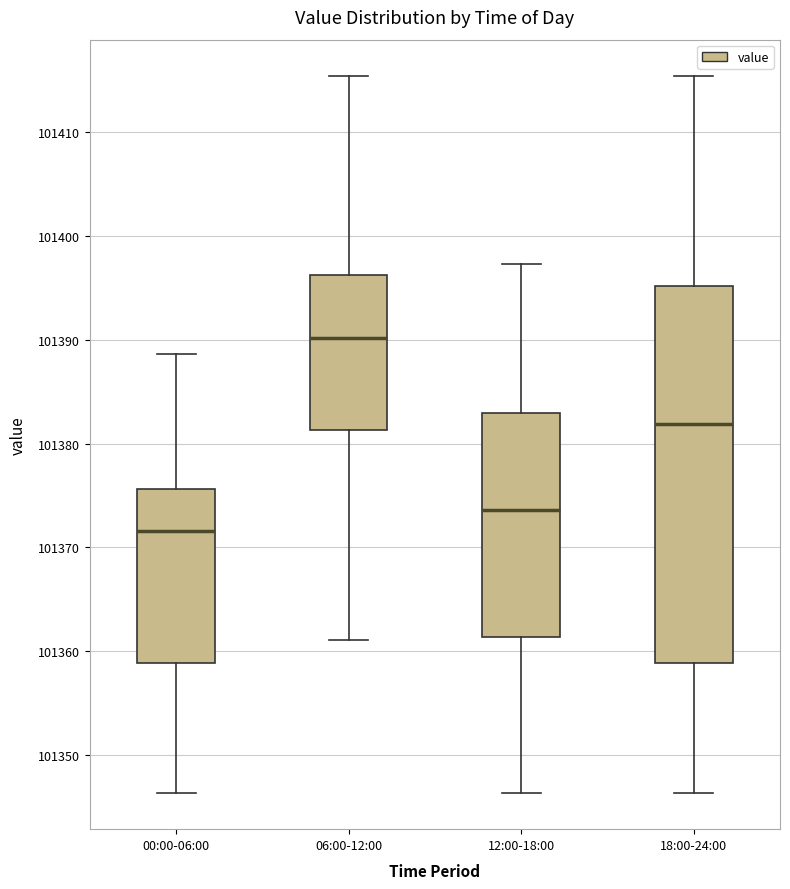

Reading left to right, read every box against the y-axis: the position of its median line, the range the box covers, and the ends of its whiskers. The values are not printed on the chart, so give them approximately, as read against the axis.

00:00-06:00: median 101372, box 101359 to 101376, whiskers 101346 to 101389
06:00-12:00: median 101390, box 101381 to 101396, whiskers 101361 to 101415
12:00-18:00: median 101374, box 101361 to 101383, whiskers 101346 to 101397
18:00-24:00: median 101382, box 101359 to 101395, whiskers 101346 to 101415